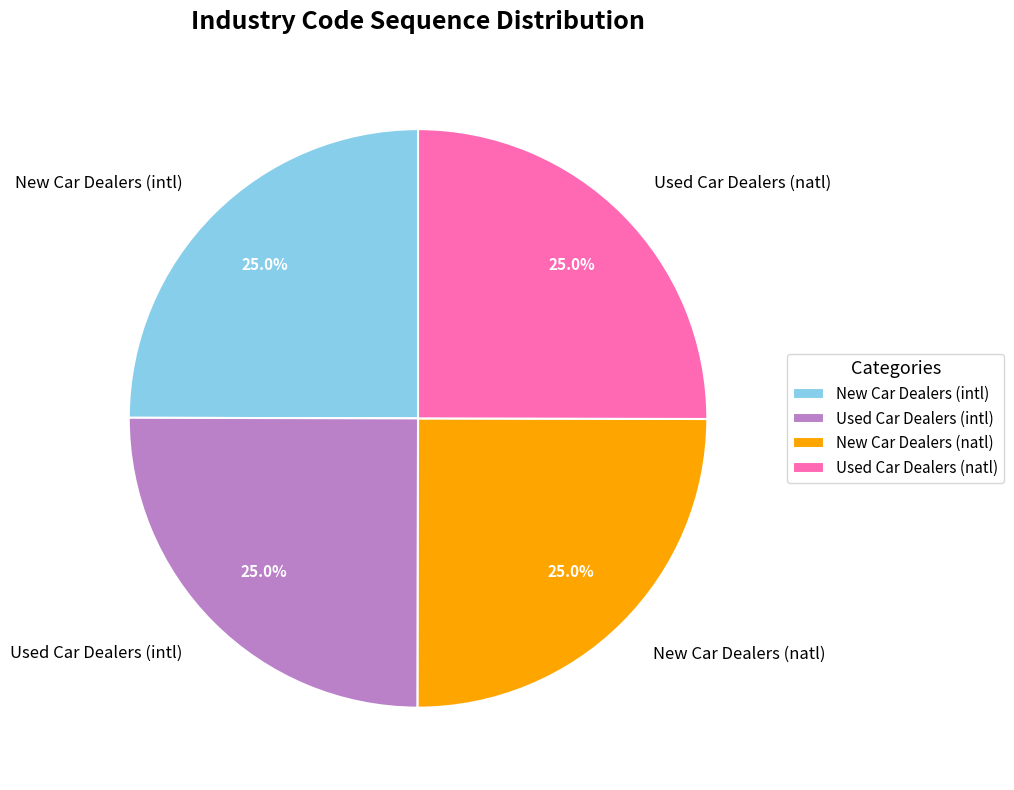

How many segments does this pie chart have?

4